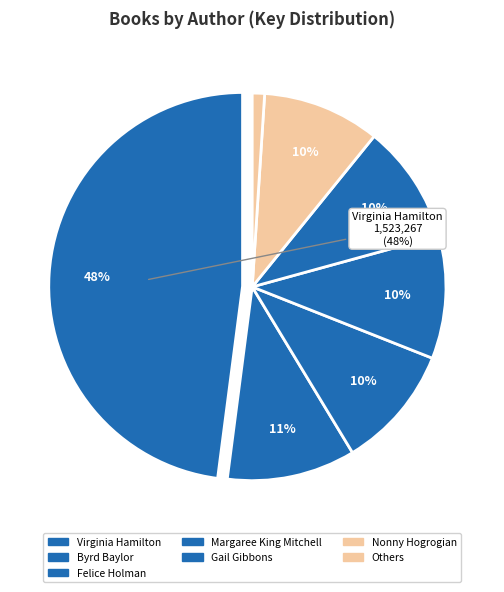

How many slices are in this pie chart?

7